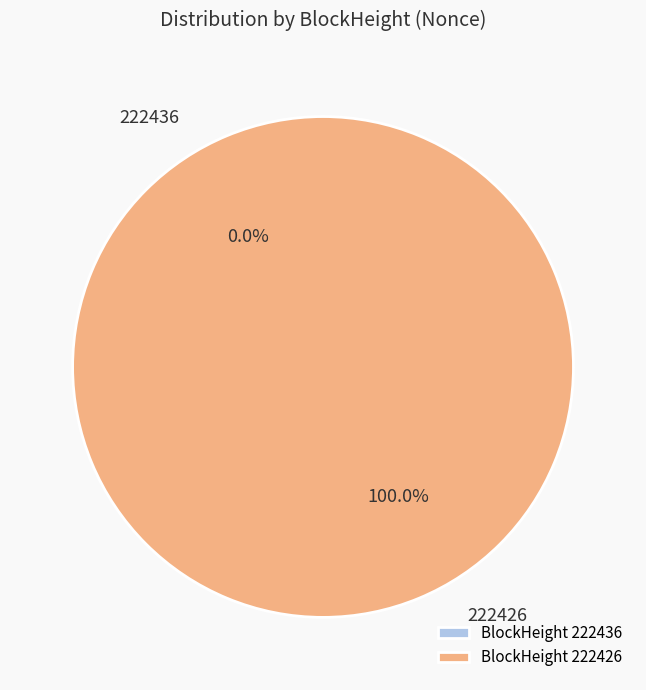

To the nearest percent, what is the difference between the largest and smallest slice percentages?

100%